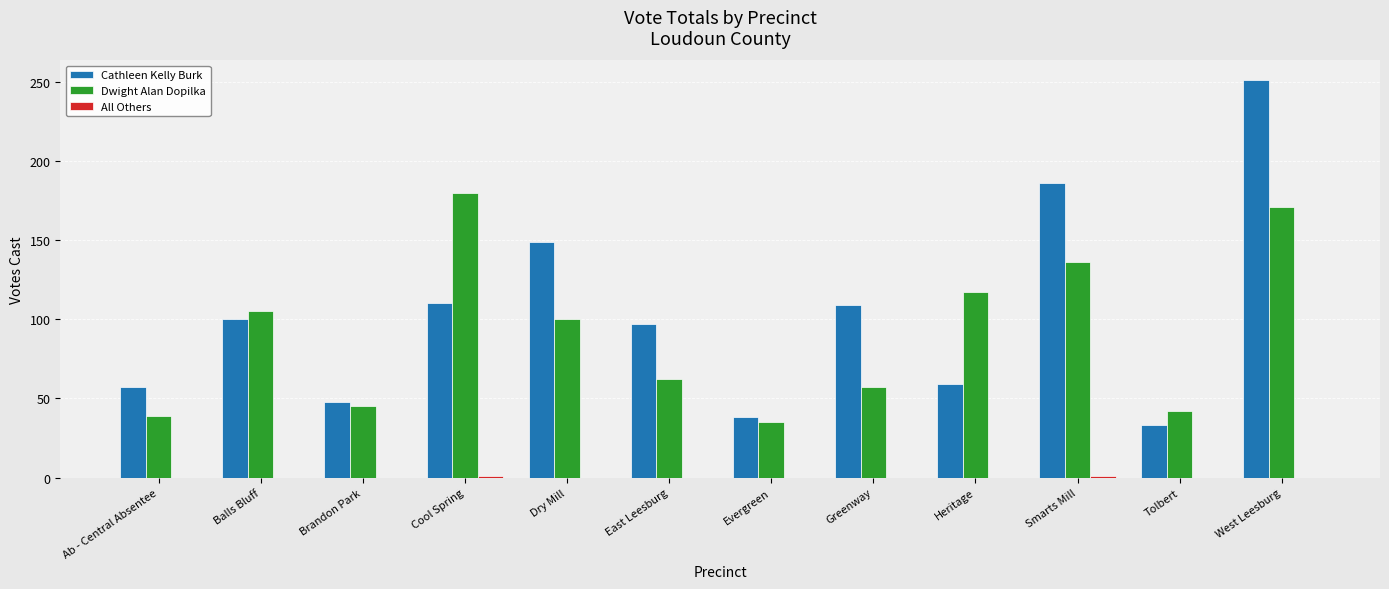

Which series has the widest spread of values?

Cathleen Kelly Burk